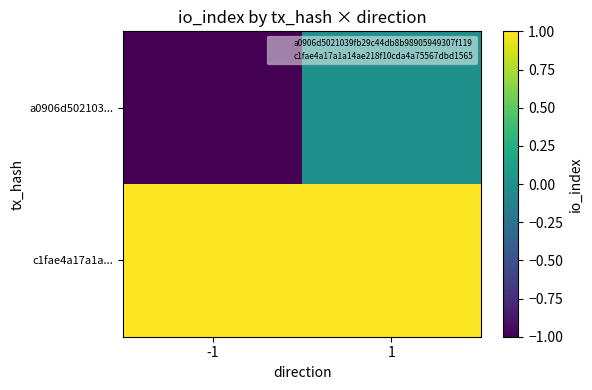

What is the greatest value displayed?

1